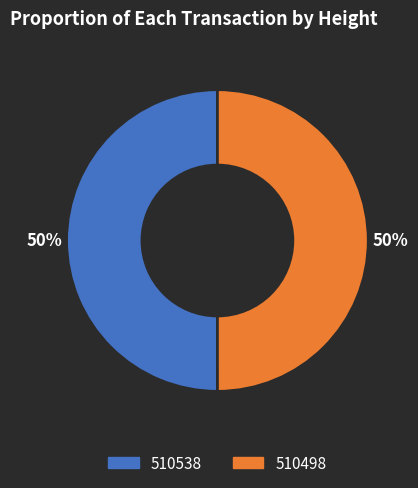

Combined, do 510498 and 510538 account for over 50%?

Yes